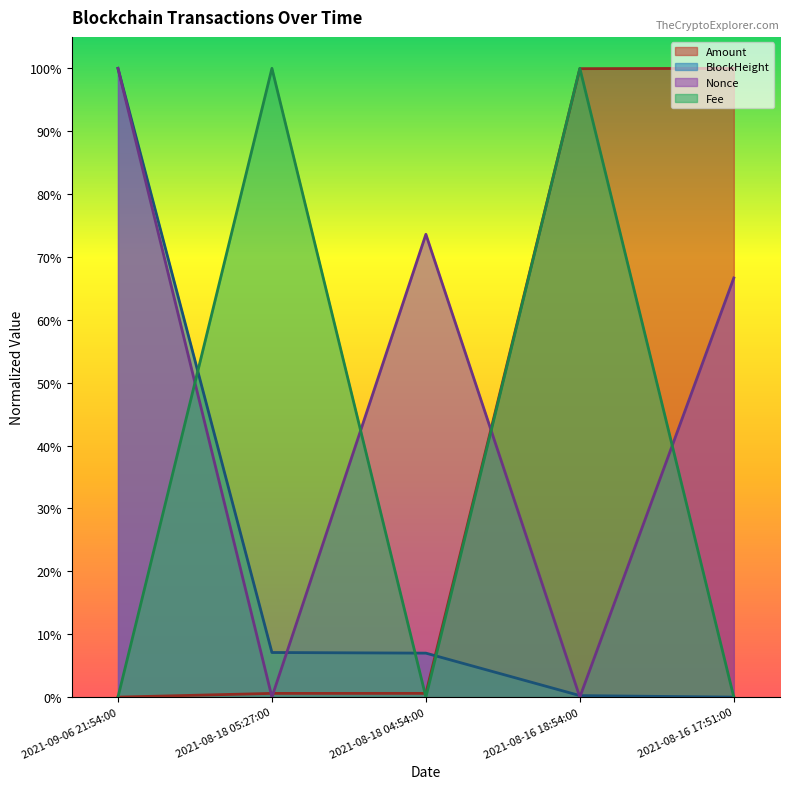

What is the label of the 3rd point from the left?

2021-08-18 04:54:00